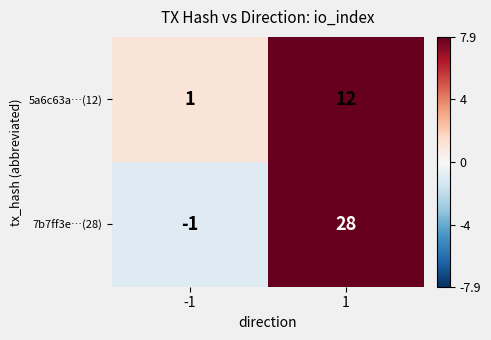

Rank the series by their average value, from lowest to highest.

5a6c63a…(12), 7b7ff3e…(28)